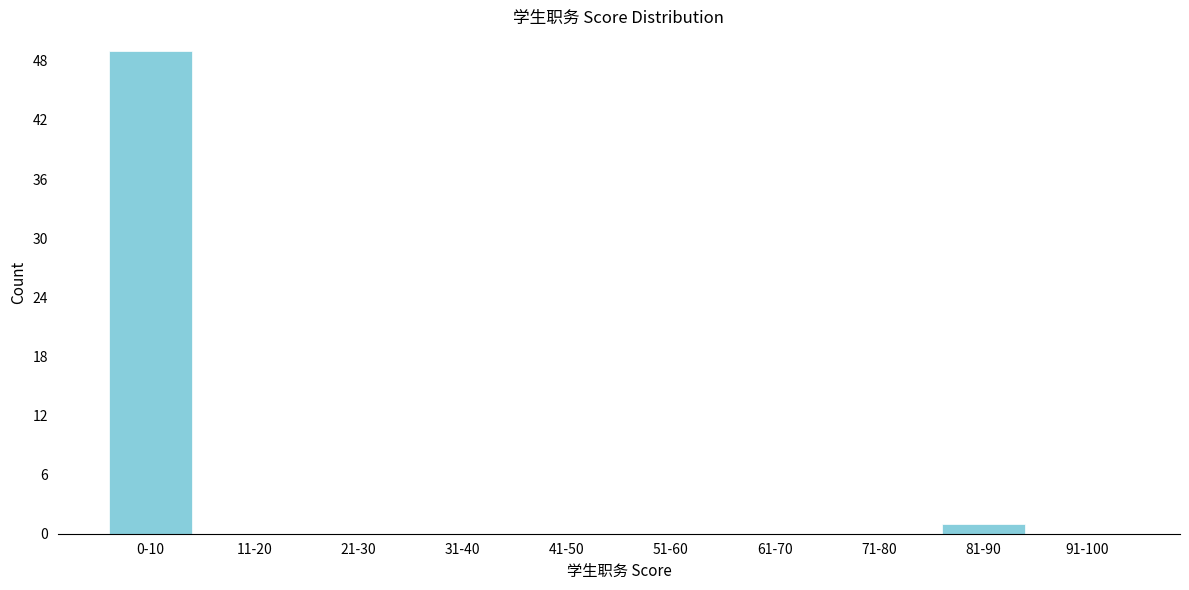

Reading left to right, list all the values displayed in this chart.

0-10=49	11-20=0	21-30=0	31-40=0	41-50=0	51-60=0	61-70=0	71-80=0	81-90=1	91-100=0